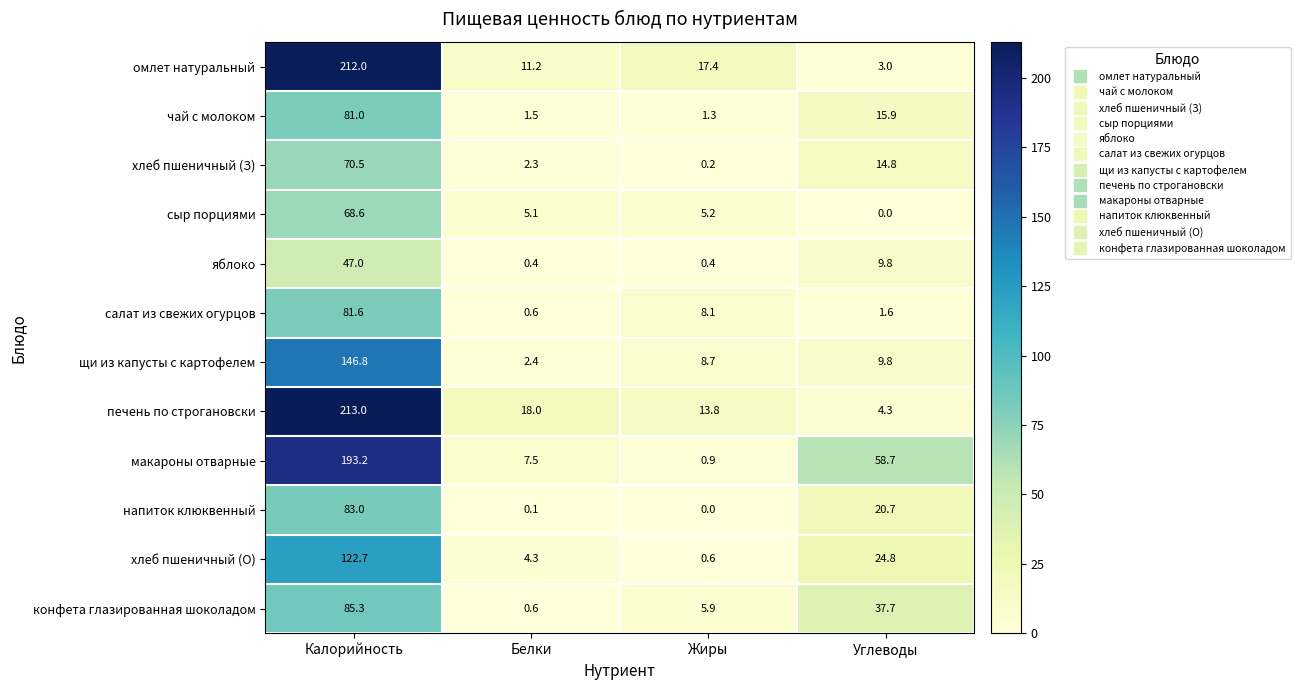

Which series changed the most between Калорийность and Углеводы?

омлет натуральный